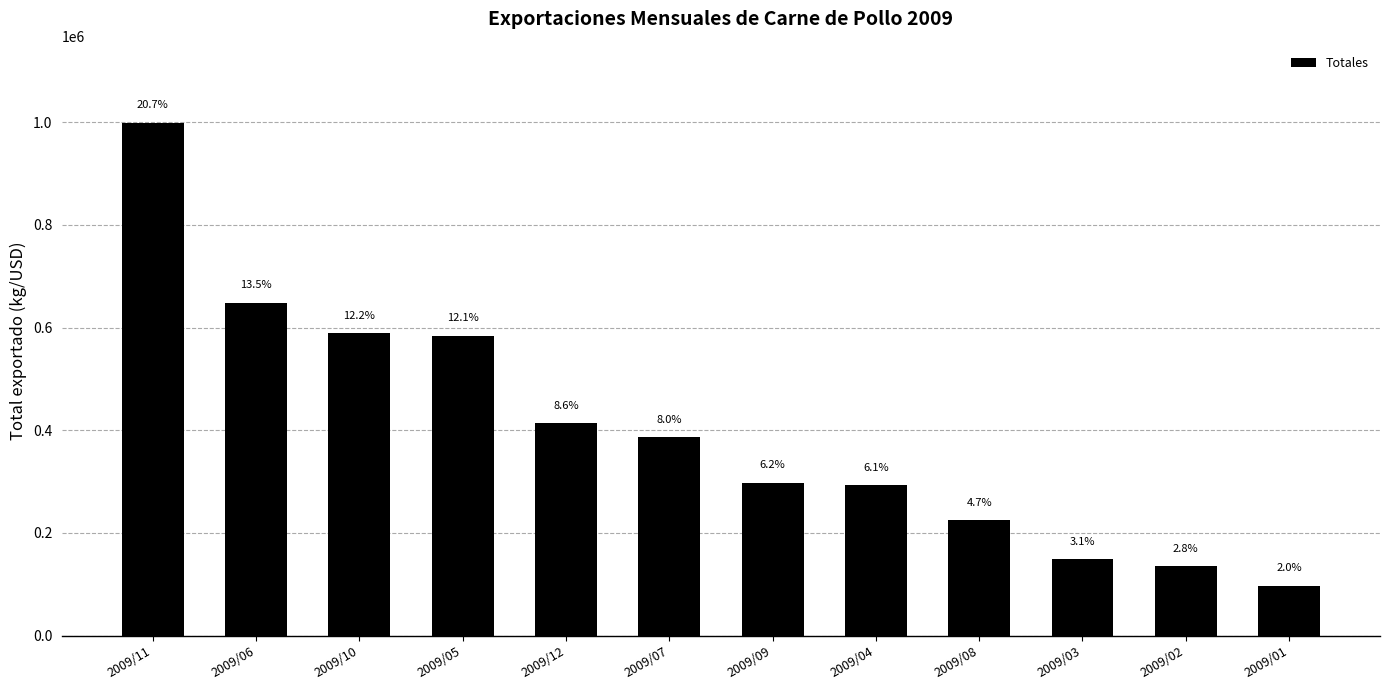

The chart shows a value of 225082.5 at 2009/08. True or false?

True